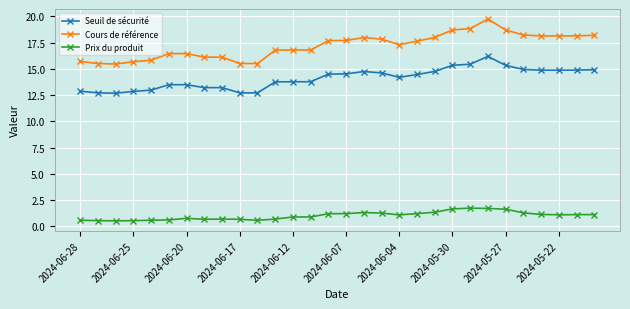

Which series has the largest total across all categories?

Cours de référence